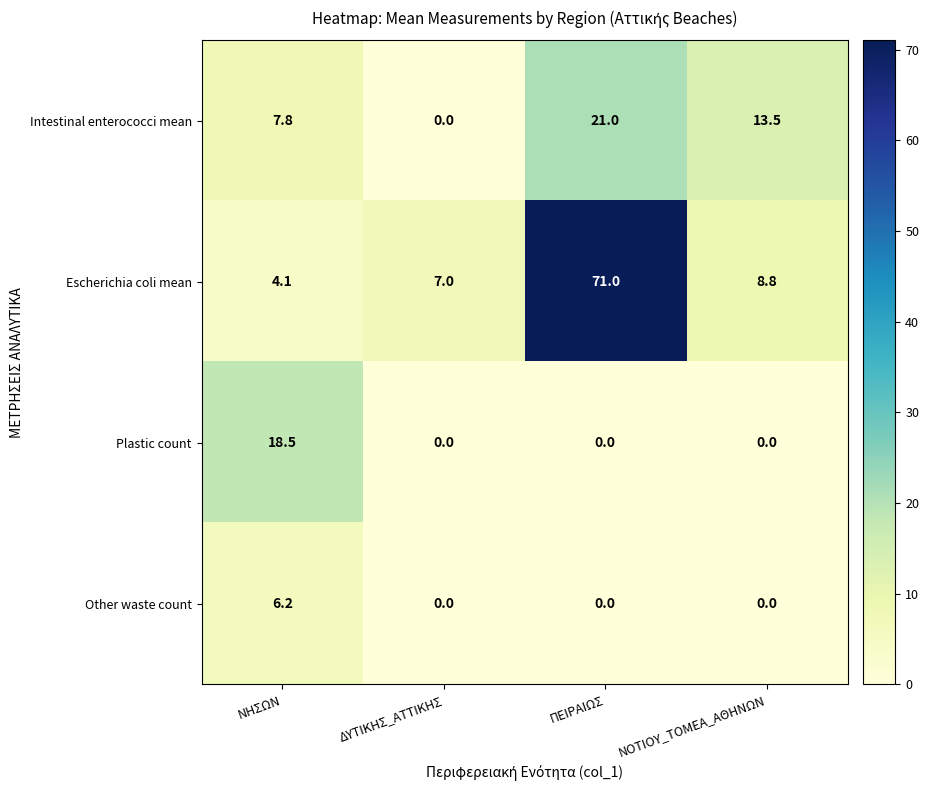

Reading left to right, extract all data points from this chart.

Intestinal enterococci mean: ΝΗΣΩΝ=7.8	ΔΥΤΙΚΗΣ_ΑΤΤΙΚΗΣ=0.0	ΠΕΙΡΑΙΩΣ=21.0	ΝΟΤΙΟΥ_ΤΟΜΕΑ_ΑΘΗΝΩΝ=13.5
Escherichia coli mean: ΝΗΣΩΝ=4.1	ΔΥΤΙΚΗΣ_ΑΤΤΙΚΗΣ=7.0	ΠΕΙΡΑΙΩΣ=71.0	ΝΟΤΙΟΥ_ΤΟΜΕΑ_ΑΘΗΝΩΝ=8.8
Plastic count: ΝΗΣΩΝ=18.5	ΔΥΤΙΚΗΣ_ΑΤΤΙΚΗΣ=0.0	ΠΕΙΡΑΙΩΣ=0.0	ΝΟΤΙΟΥ_ΤΟΜΕΑ_ΑΘΗΝΩΝ=0.0
Other waste count: ΝΗΣΩΝ=6.2	ΔΥΤΙΚΗΣ_ΑΤΤΙΚΗΣ=0.0	ΠΕΙΡΑΙΩΣ=0.0	ΝΟΤΙΟΥ_ΤΟΜΕΑ_ΑΘΗΝΩΝ=0.0